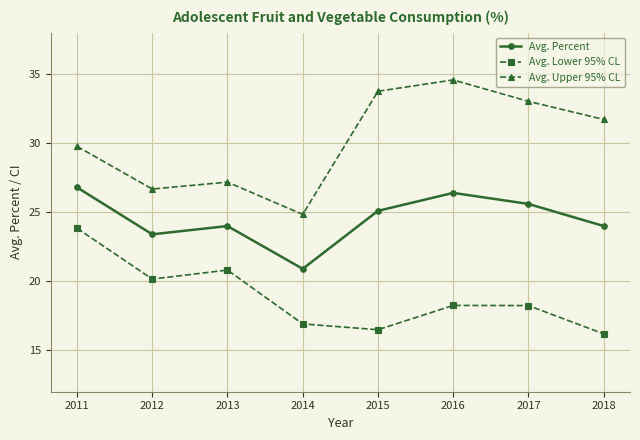

Which series changed the most between 2014 and 2016?

Avg. Upper 95% CL